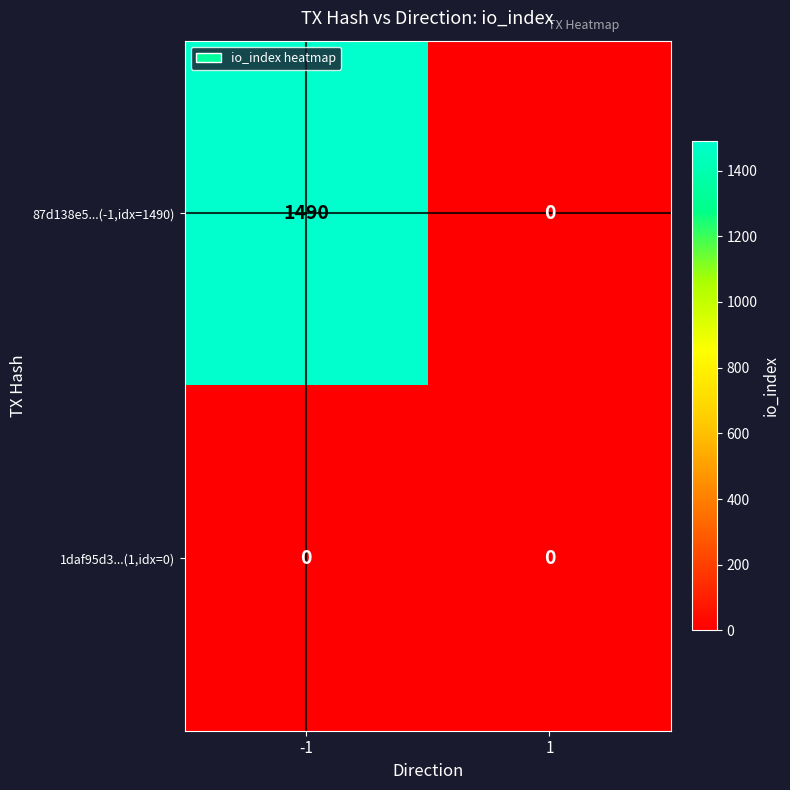

What is the average value of the 87d138e5...(-1,idx=1490) series?

745